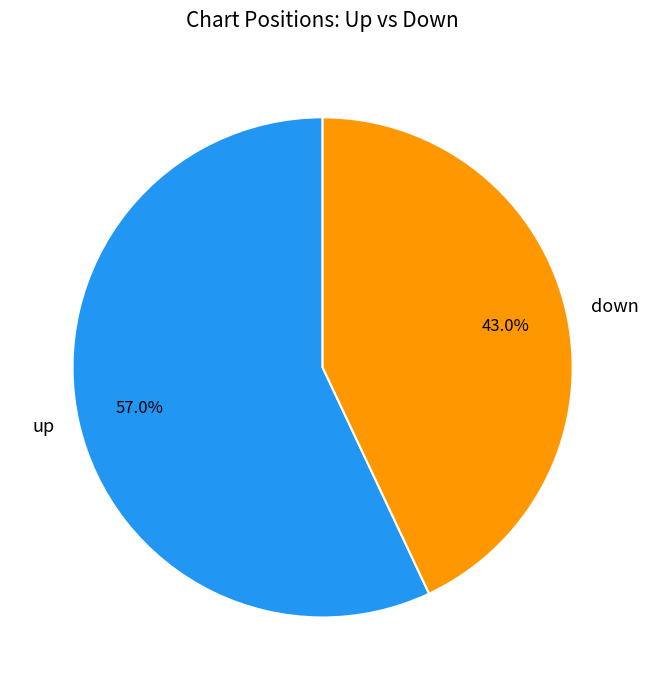

To the nearest percent, what portion does up represent?

57%